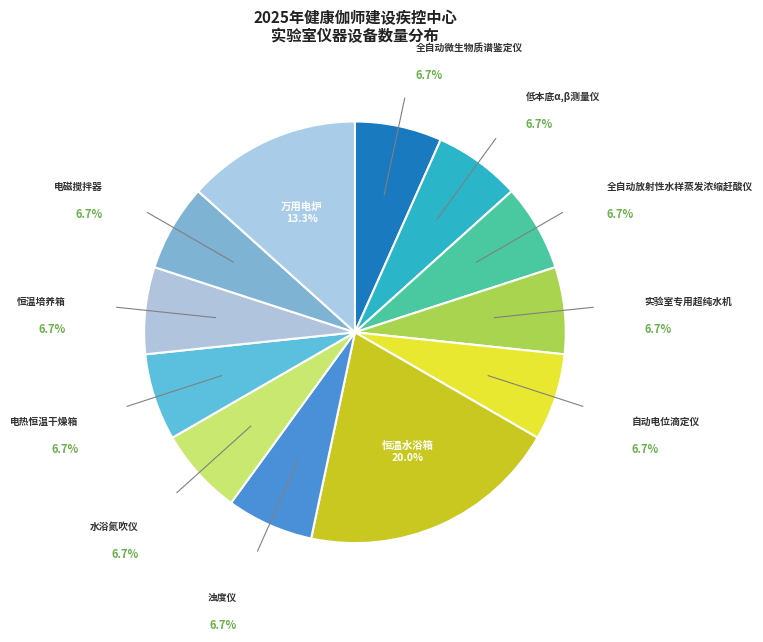

Rank the categories by value from highest to lowest.

恒温水浴箱, 万用电炉, 全自动微生物质谱鉴定仪, 低本底α,β测量仪, 全自动放射性水样蒸发浓缩赶酸仪, 实验室专用超纯水机, 自动电位滴定仪, 浊度仪, 水浴氮吹仪, 电热恒温干燥箱, 恒温培养箱, 电磁搅拌器